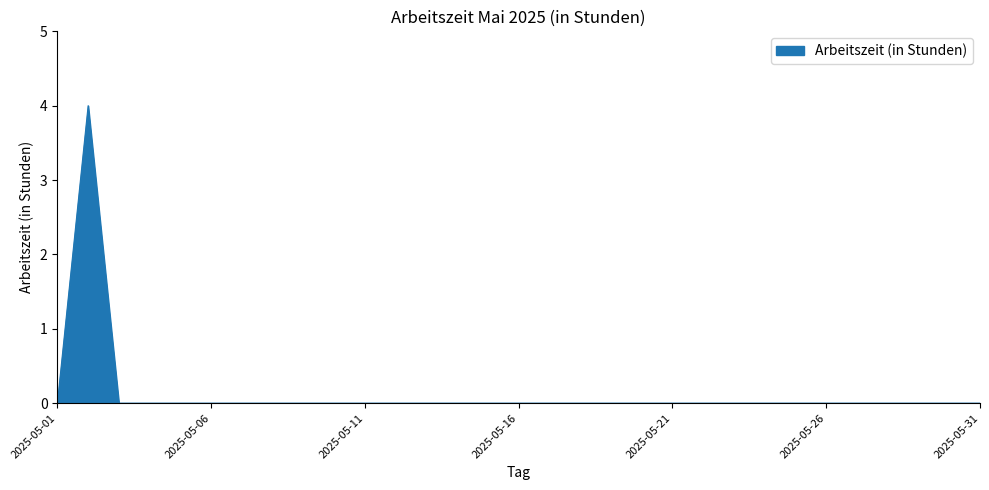

What is the maximum value shown in the chart?

4